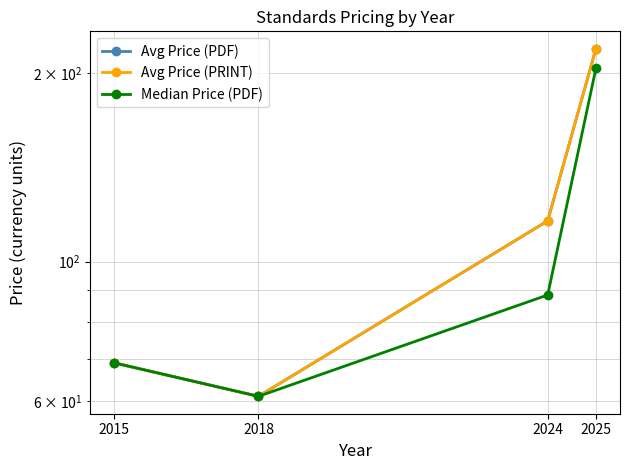

What is the minimum value shown in the chart?

61.0